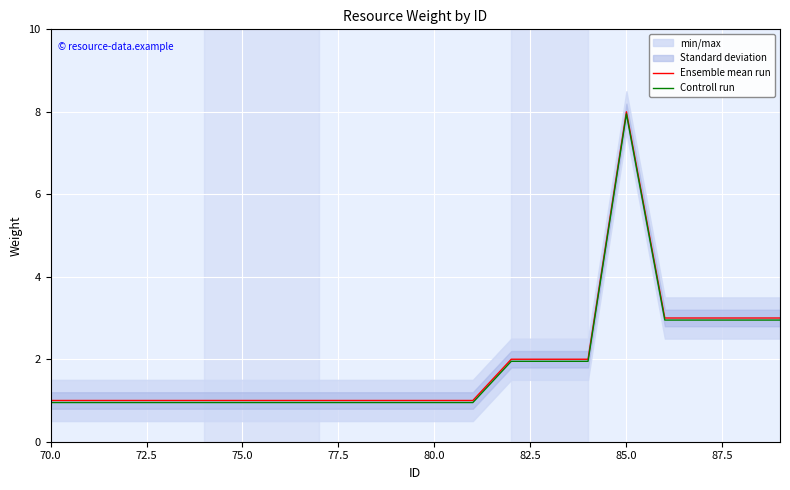

True or false: Ensemble mean run has a value of 1.5 at 80.0.

False